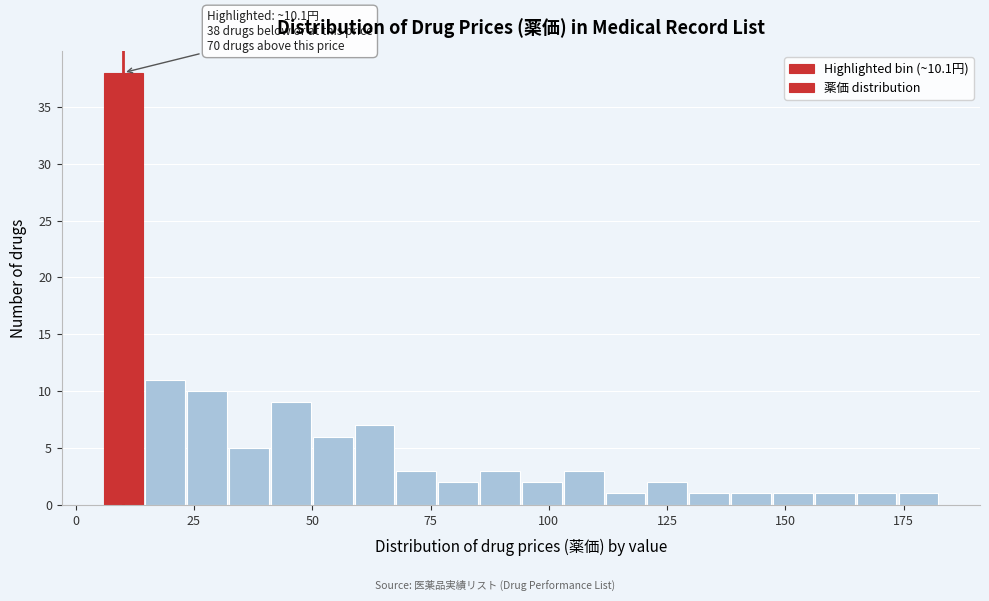

Read against the x-axis, roughly where is the centre of the tallest bar?

10